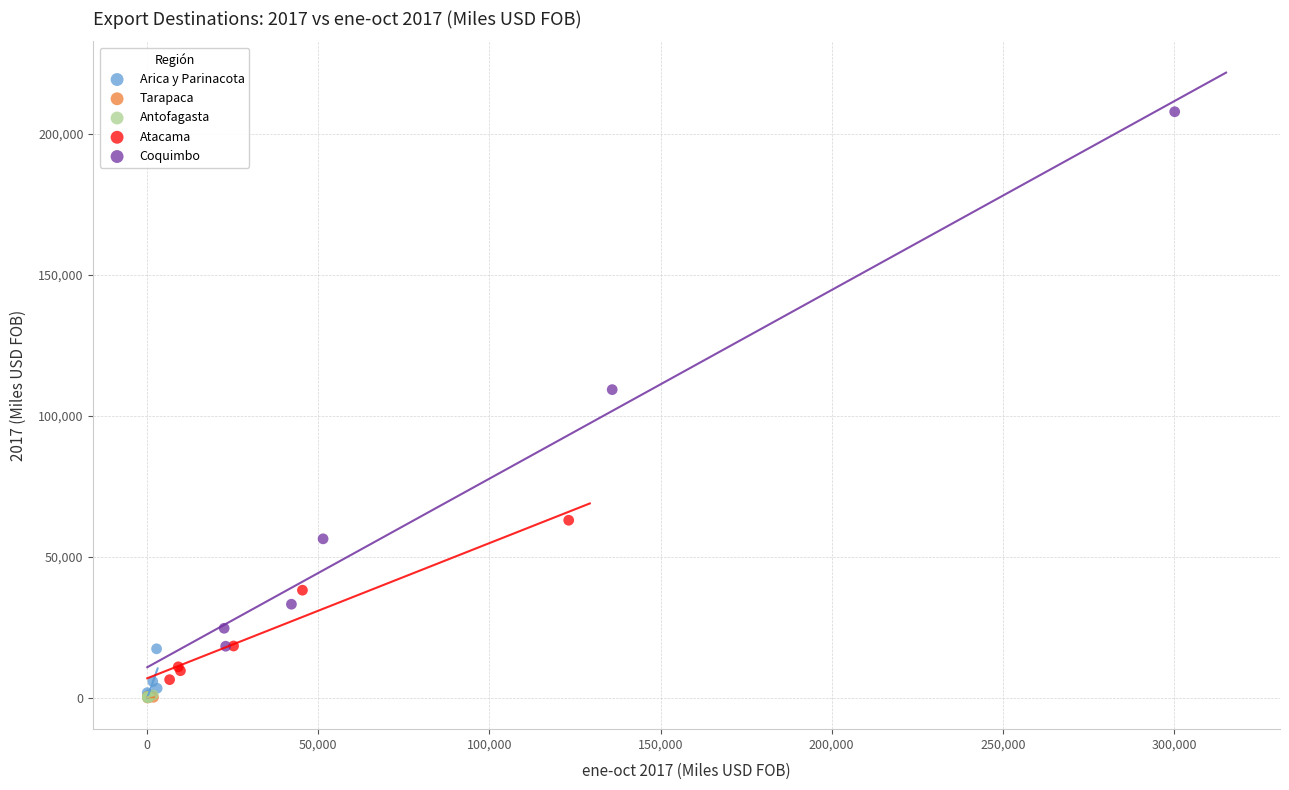

Which series contains the highest Y value?

Coquimbo